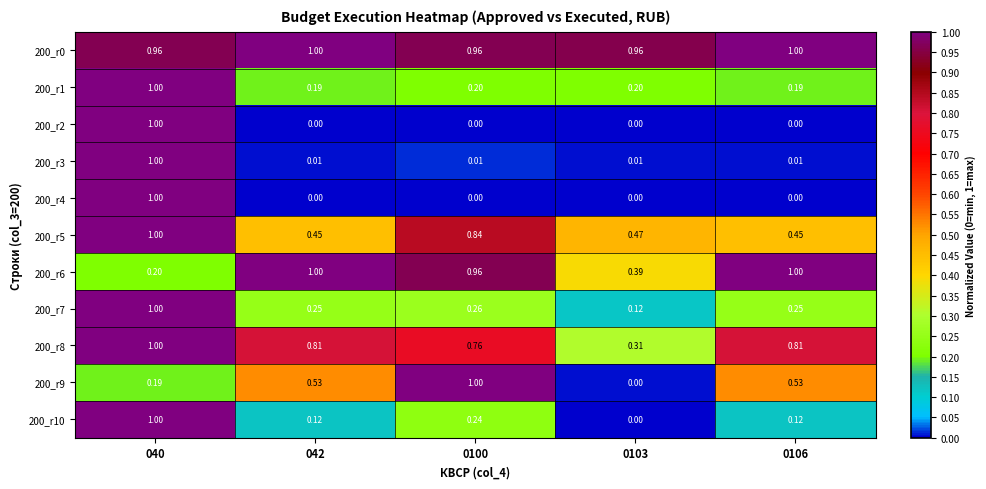

Is the value of 200_r3 at 042 greater than the value of 200_r0 at 0100?

No